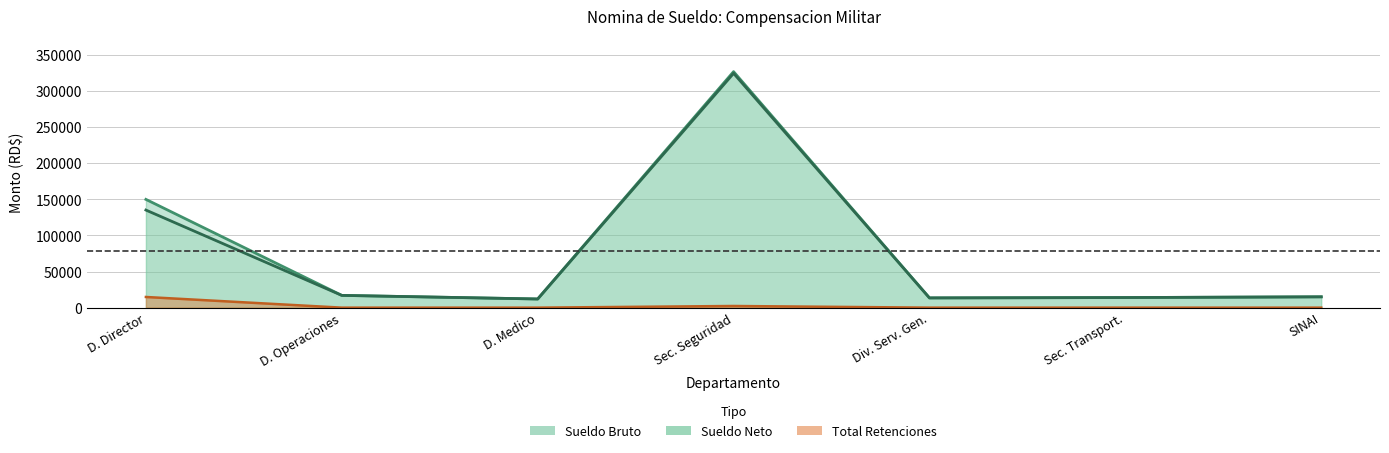

What is the difference between the maximum and minimum values in the Total Retenciones series?

14778.8